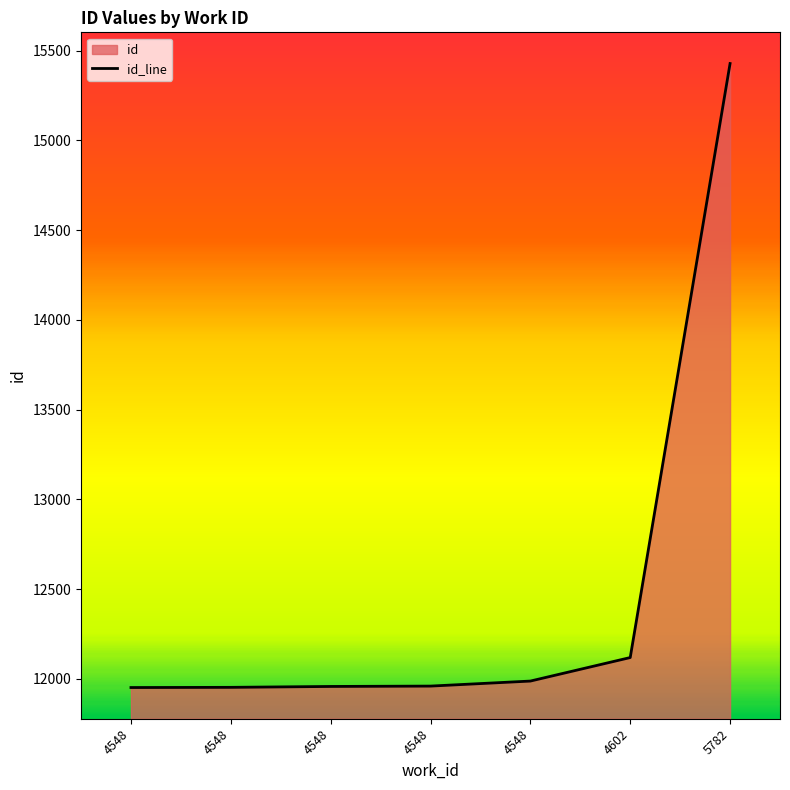

Is it true that the value at 4548 is 11960?

True